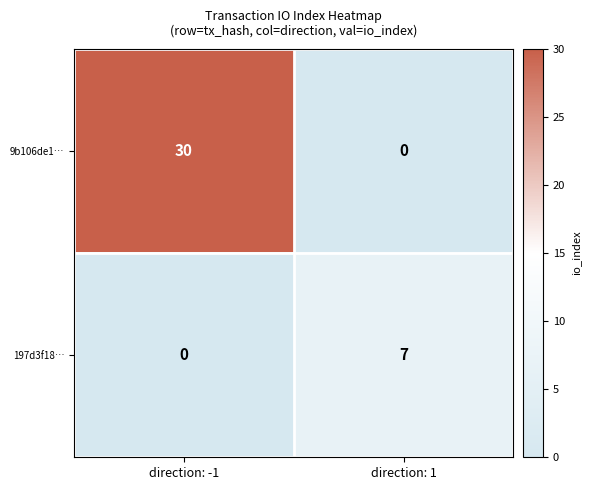

True or false: 9b106de1… has a value of -11 at direction: 1.

False